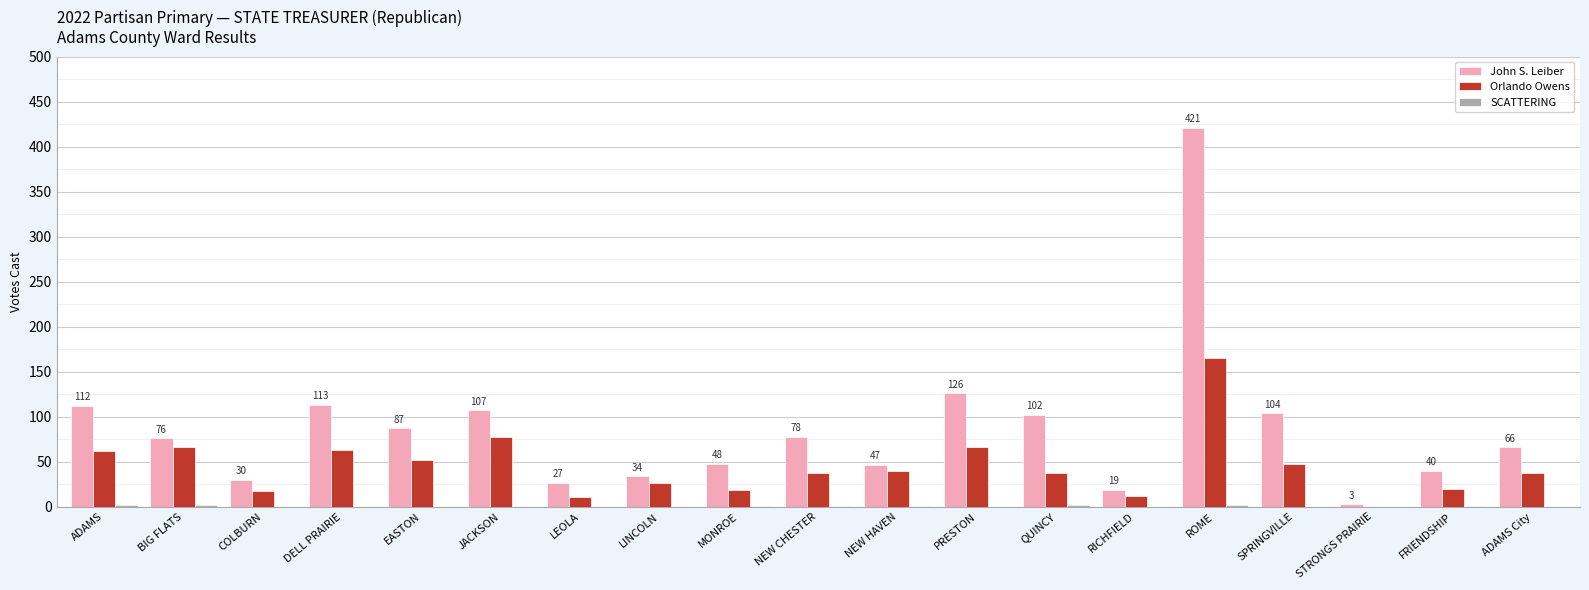

Which series has the widest spread of values?

John S. Leiber